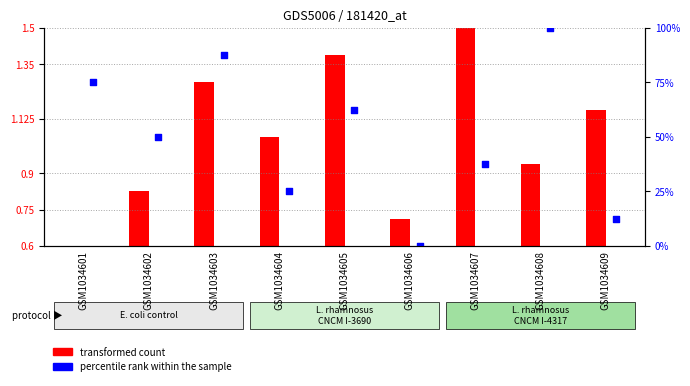

Which has a higher value, GSM1034609 or GSM1034607?

GSM1034607